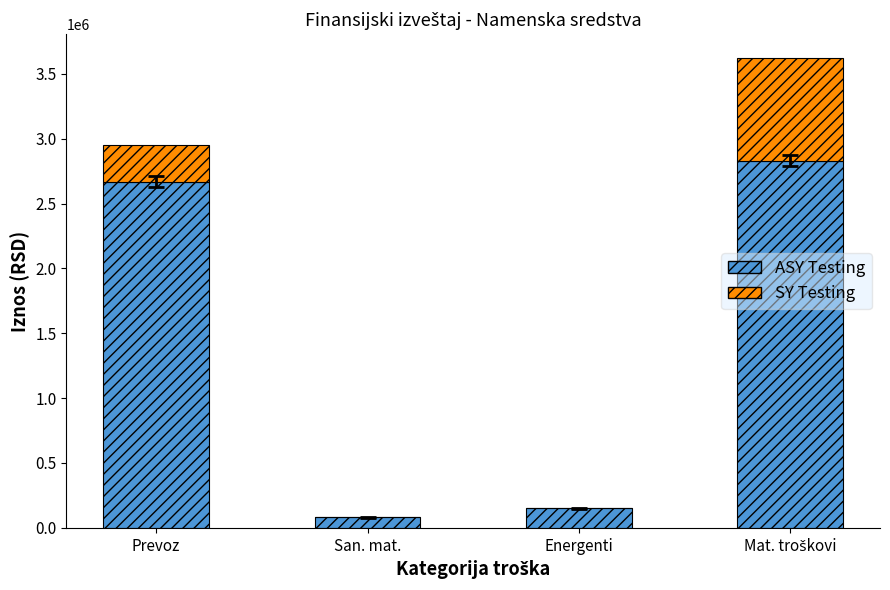

What is the total value across all series at San. mat.?

80156.7